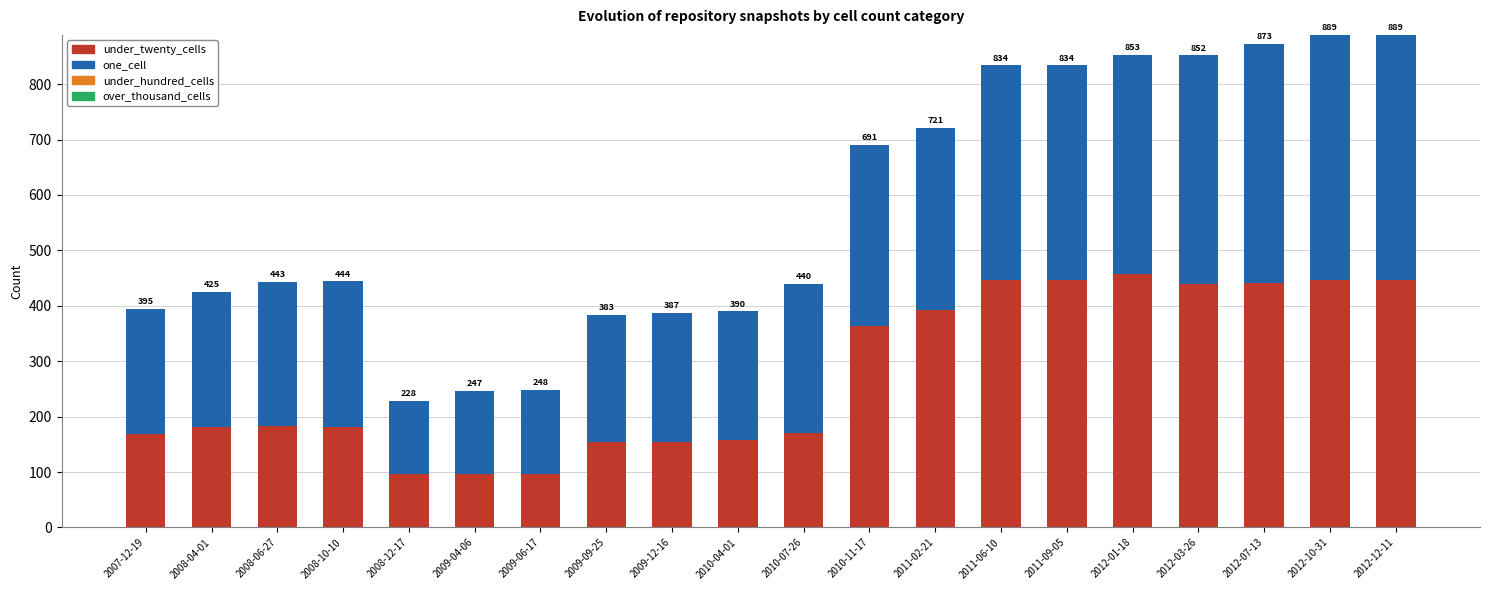

At which category is the sum across all series the highest?

2012-10-31